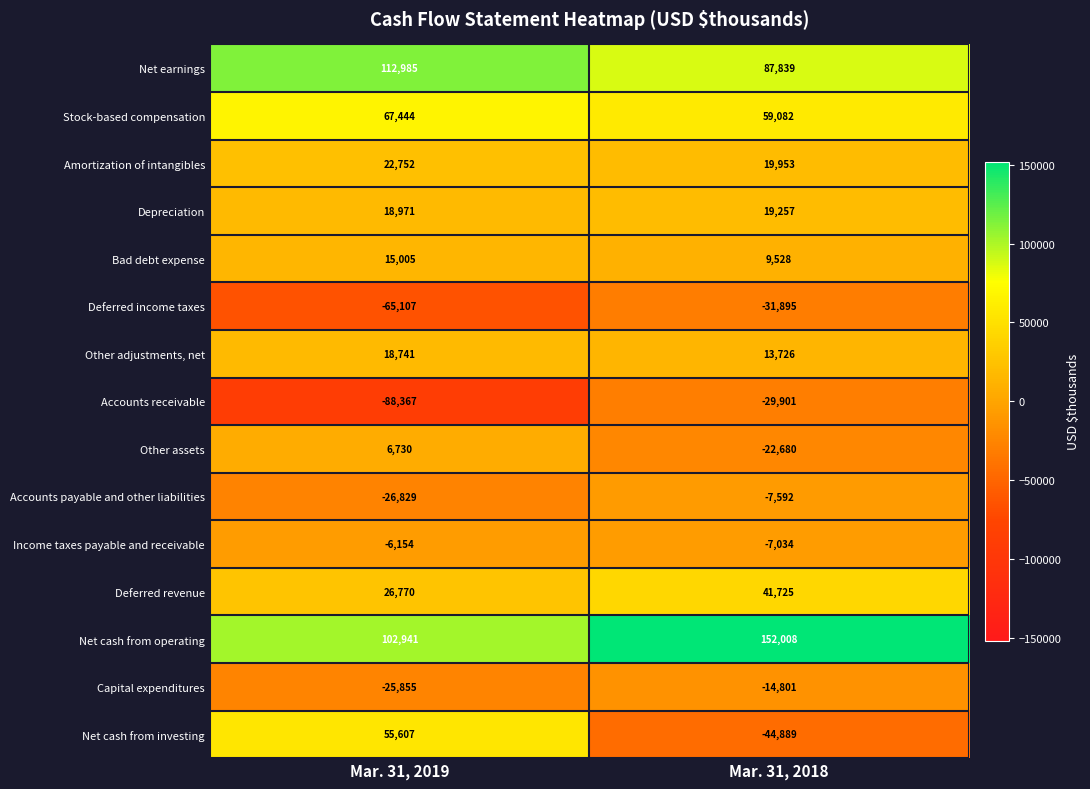

What is the sum of the Net earnings values at Mar. 31, 2018 and Mar. 31, 2019?

200824